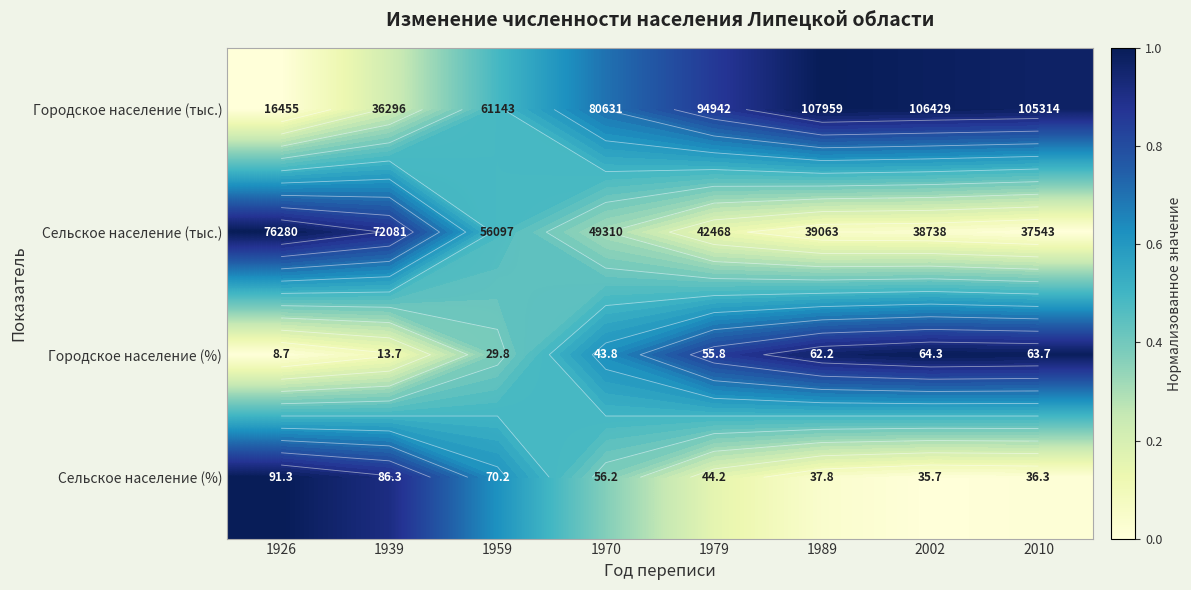

Which series has the widest spread of values?

Городское население (тыс.)